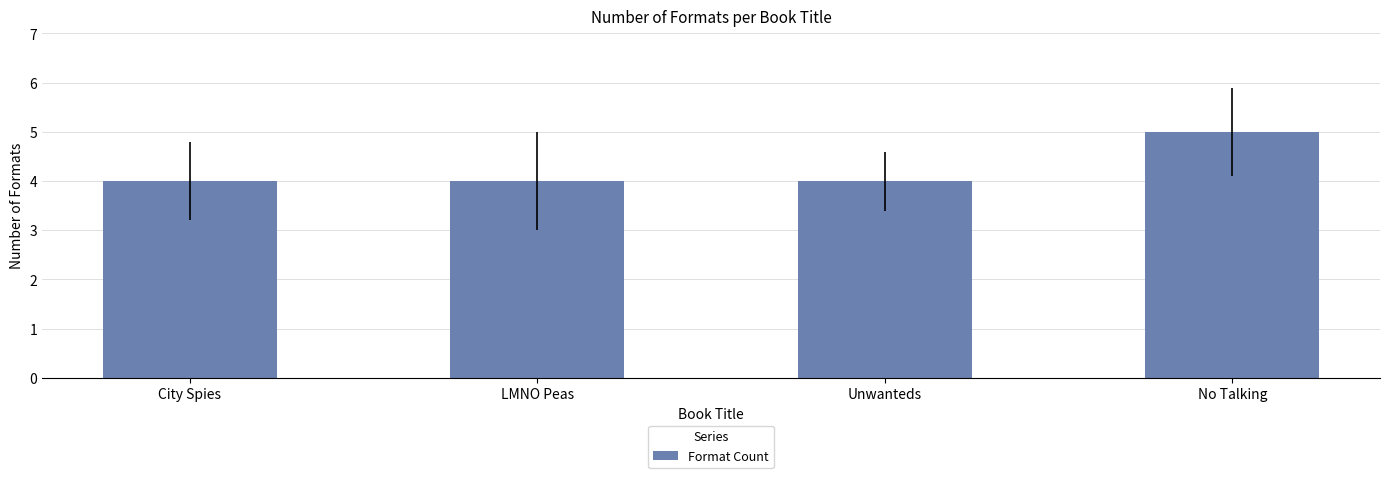

At which label is the value closest to 4?

City Spies